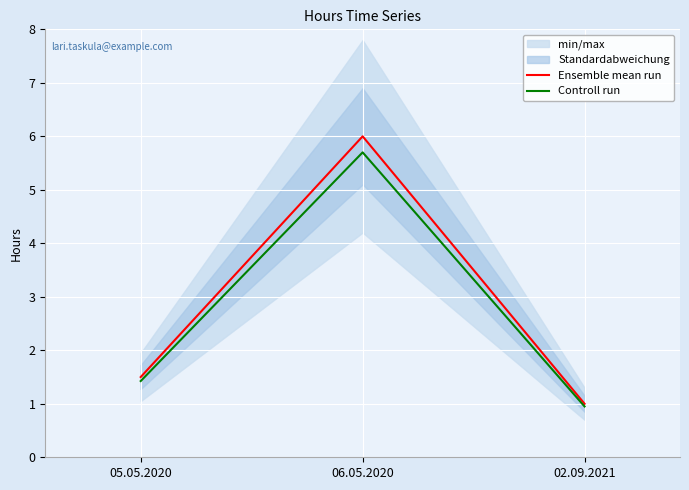

What position from the left is 05.05.2020?

1